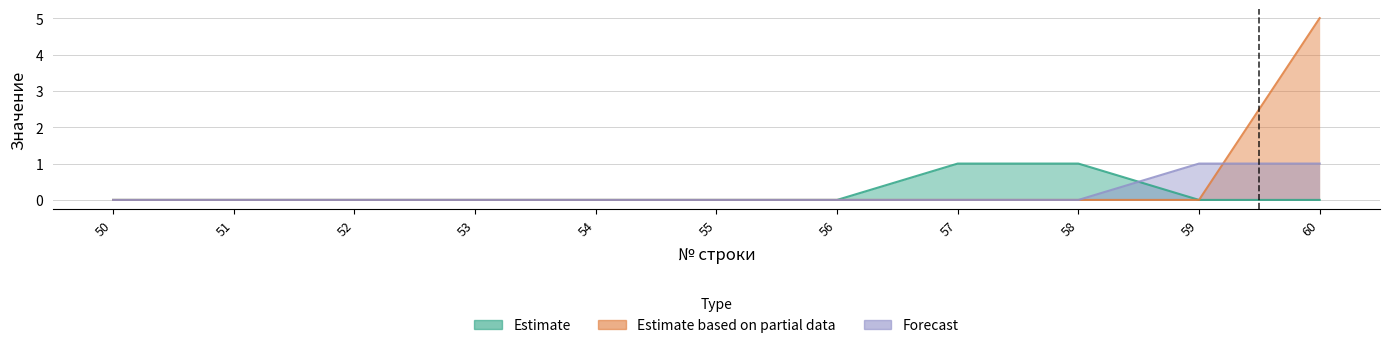

Count the number of categories in the chart.

11